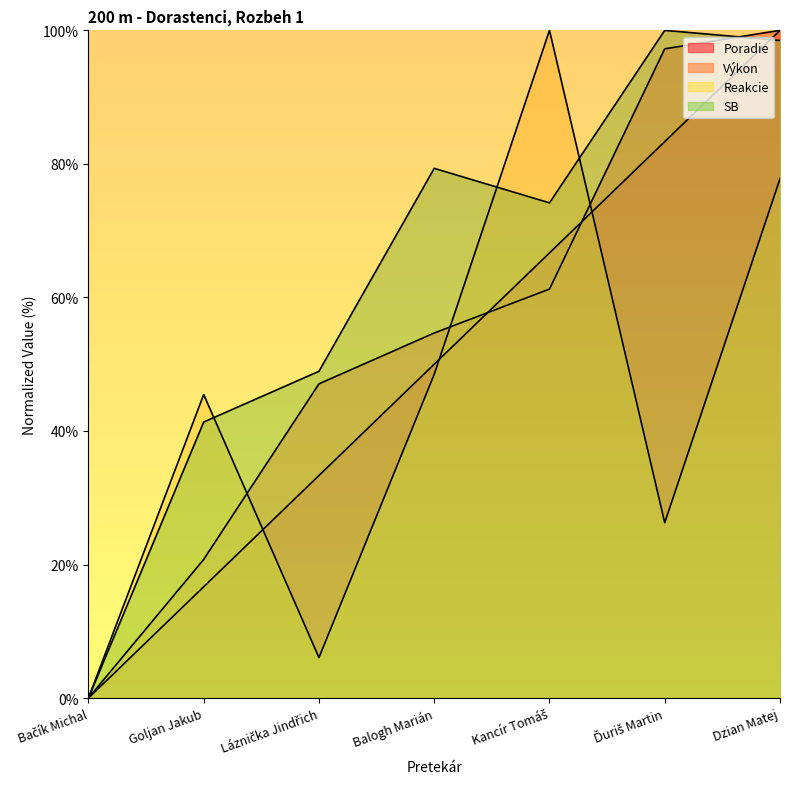

After their last crossing, which series has the higher values: Reakcie or Výkon?

Výkon